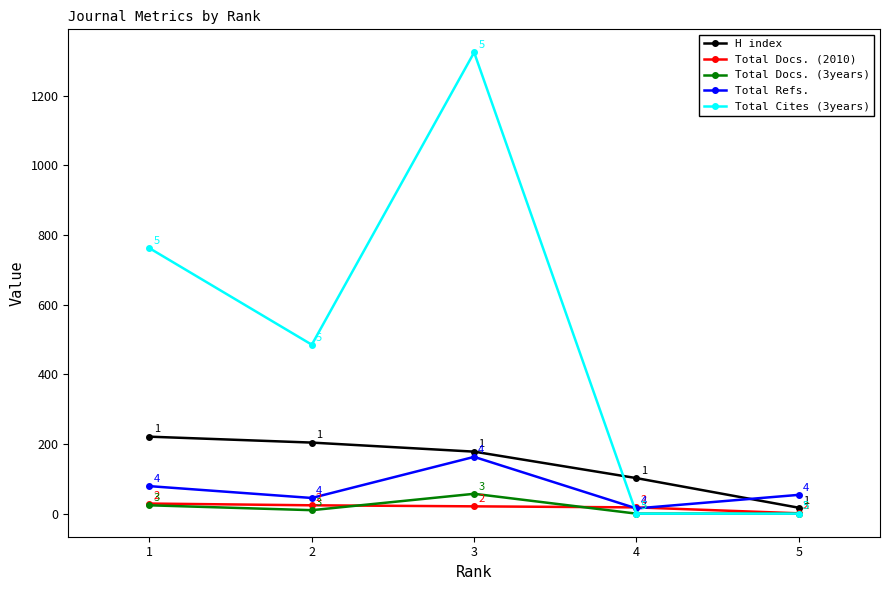

The value of Total Cites (3years) at 1 is 762. True or false?

True